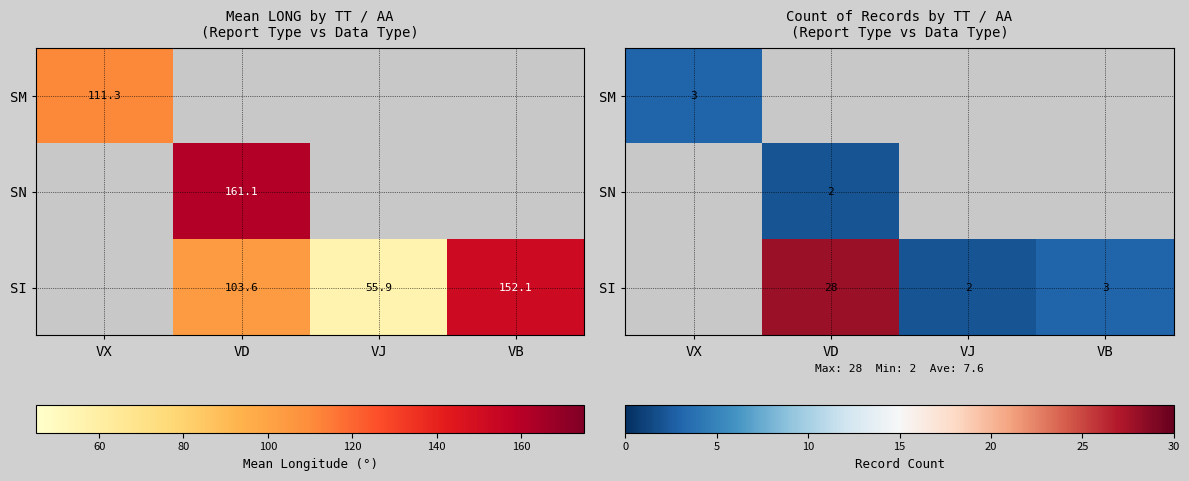

What is the difference between the highest and lowest values at VX?

3